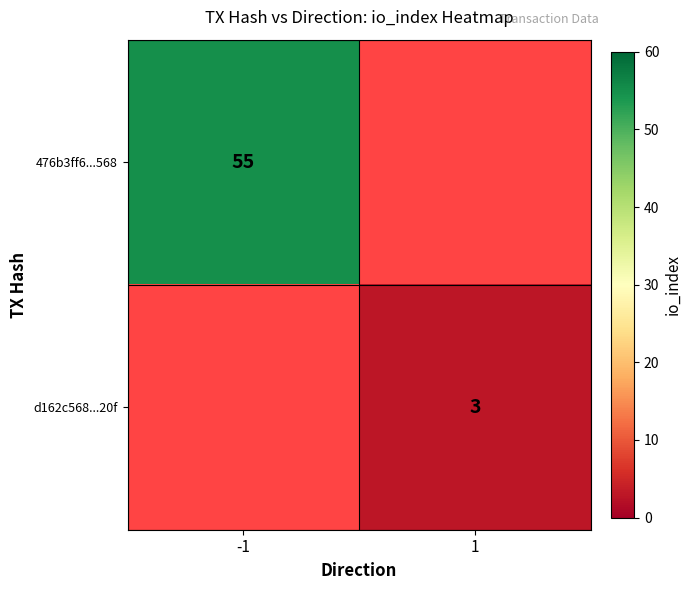

What is the minimum value shown in the chart?

3.0